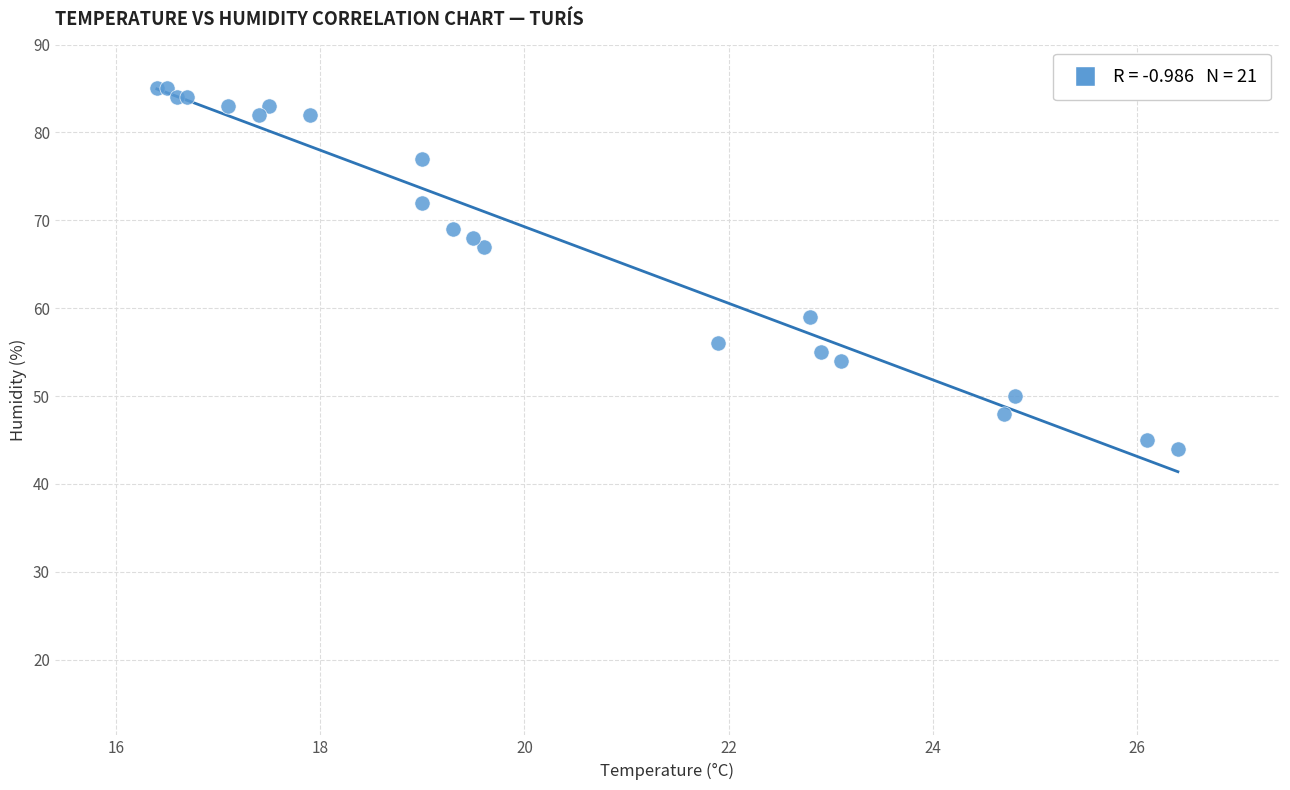

What Y value in the scatter plot is closest to 64?

67